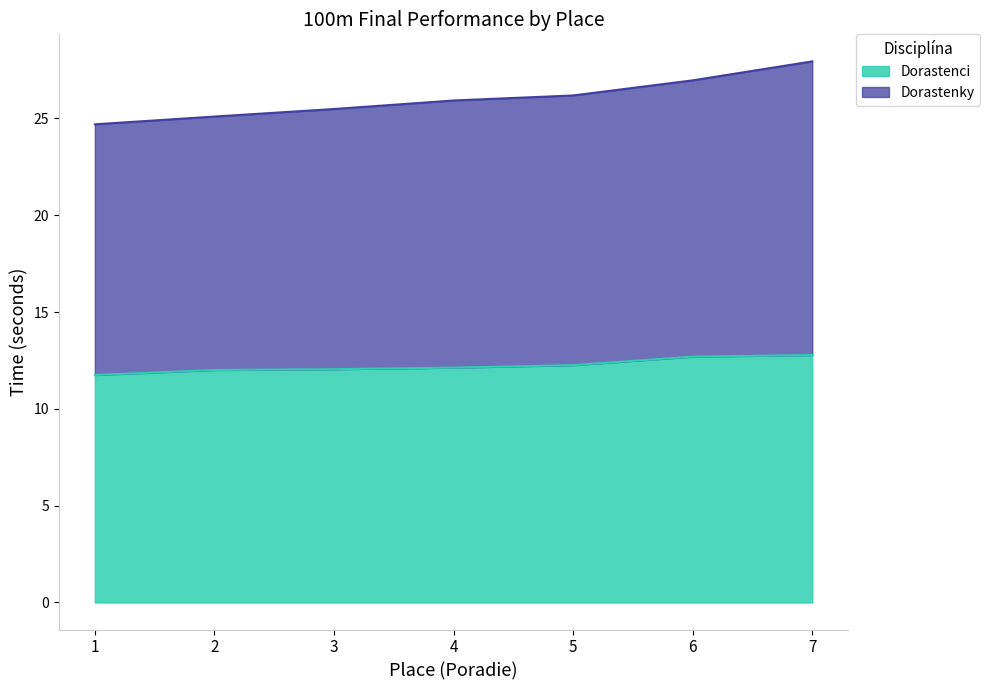

What is the maximum value shown in the chart?

27.9